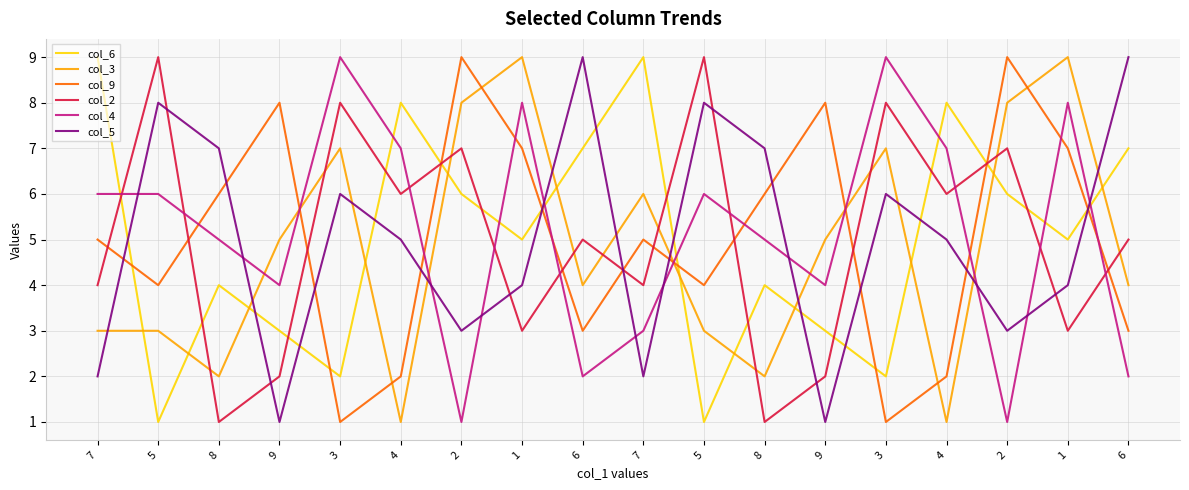

How many lines are shown in the chart?

6